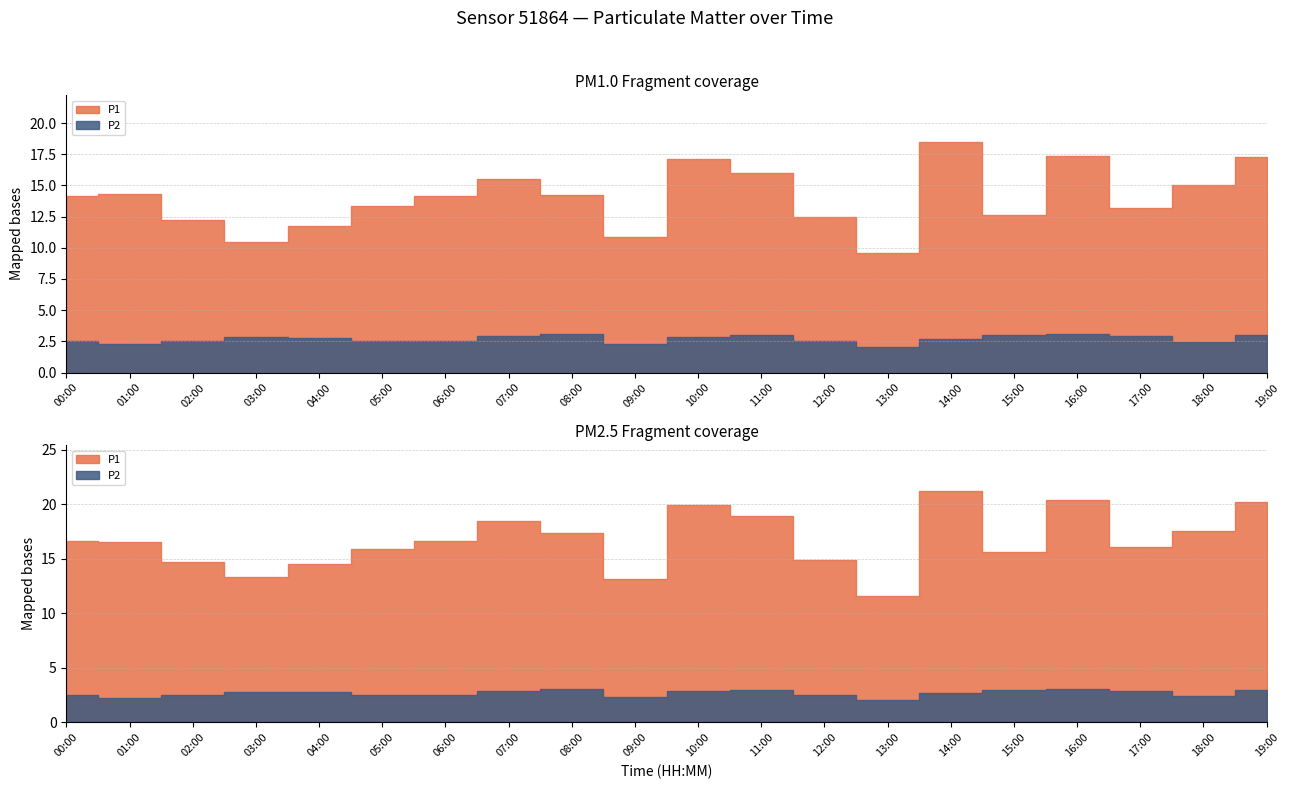

The P1 series shows 3.0 at 12:00. True or false?

False